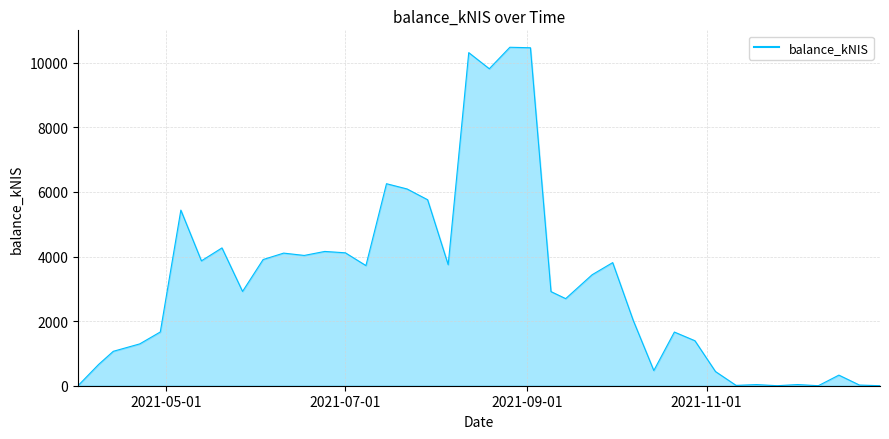

What is the difference between the maximum and minimum values?

10482.3